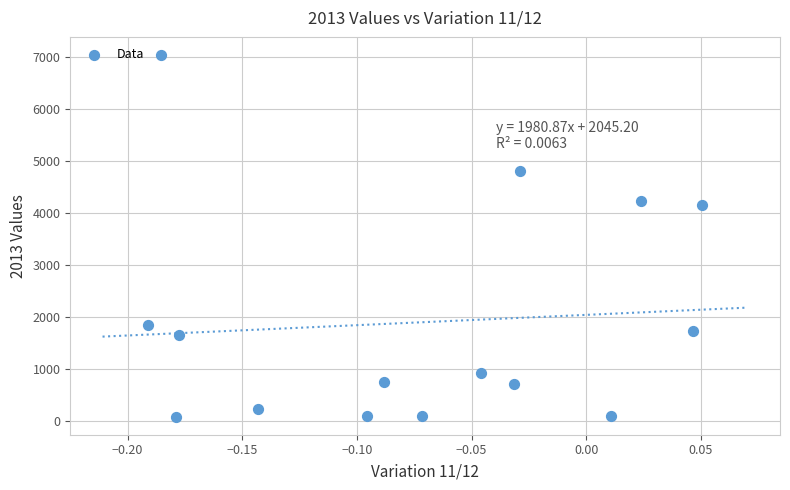

What is the range of Y values (max minus min)?

6952